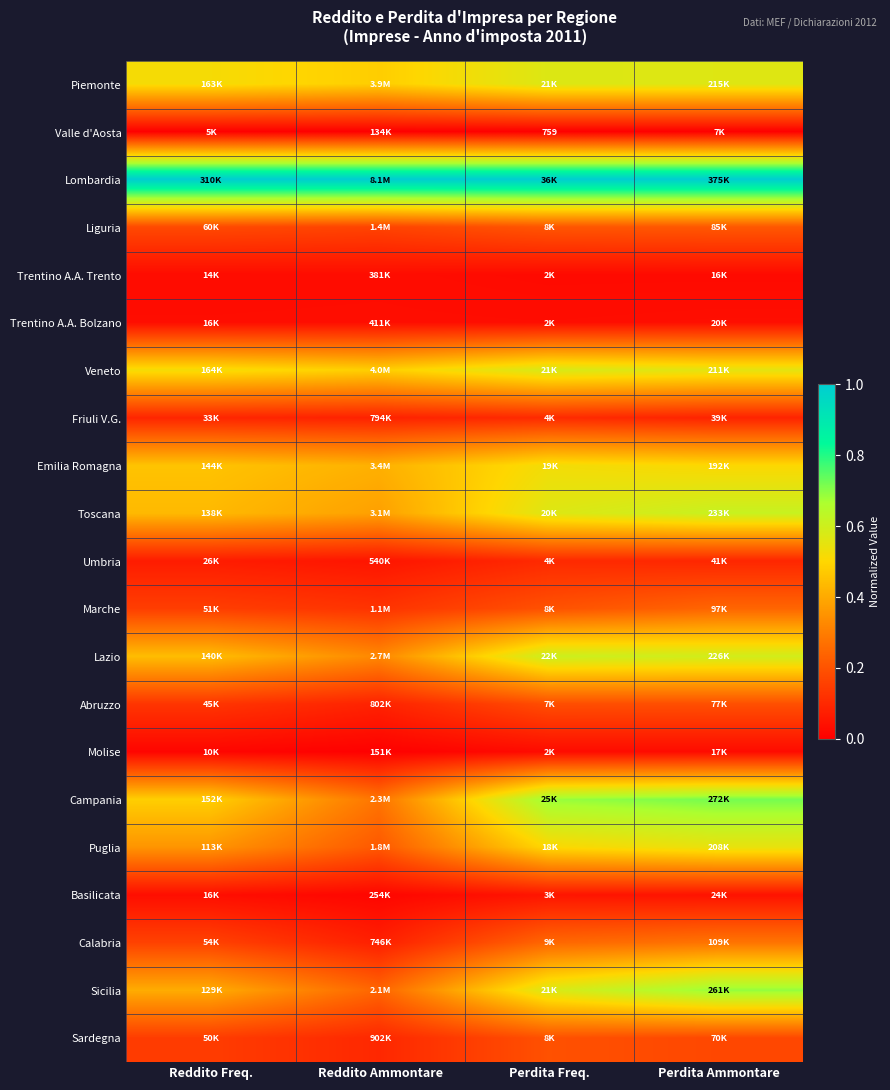

What is the difference between the maximum and minimum values in the Sicilia series?

0.4